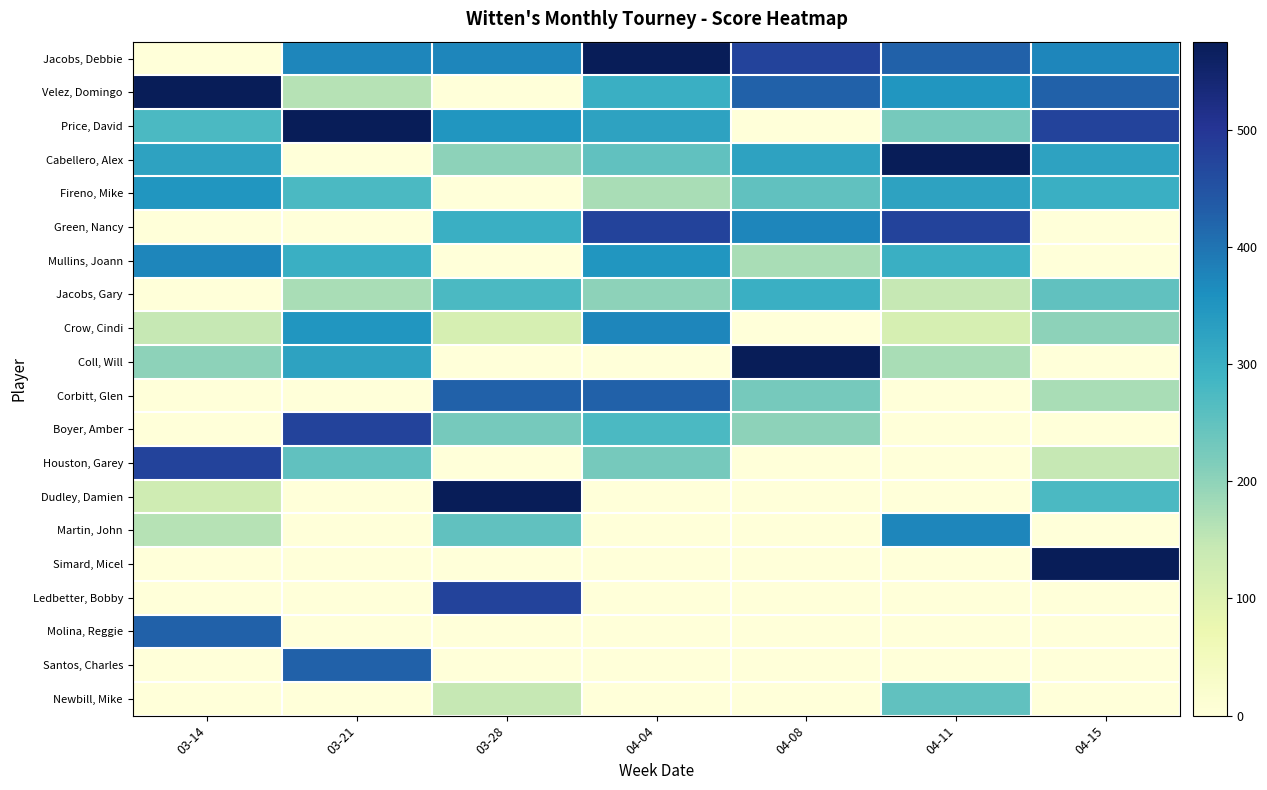

How many distinct data groups are displayed?

20